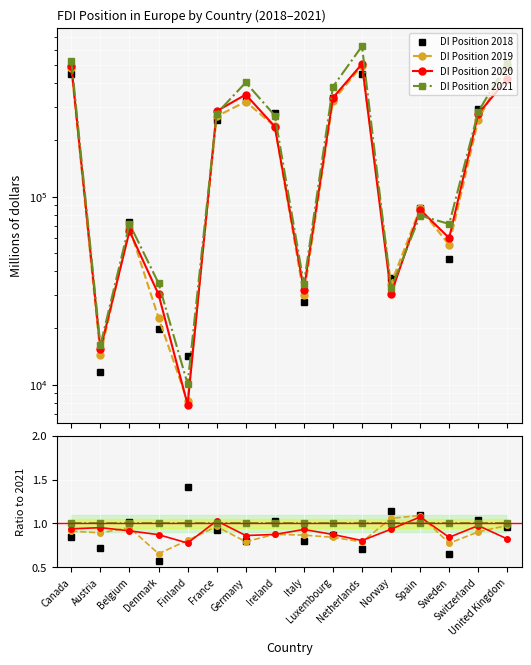

Which label corresponds to the smallest value in the chart?

Denmark